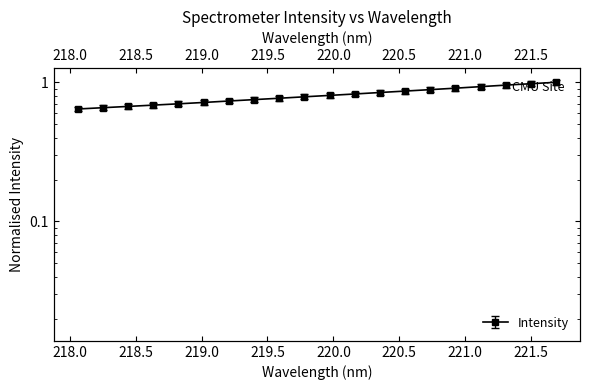

Is this an area chart (filled region under the line)?

No